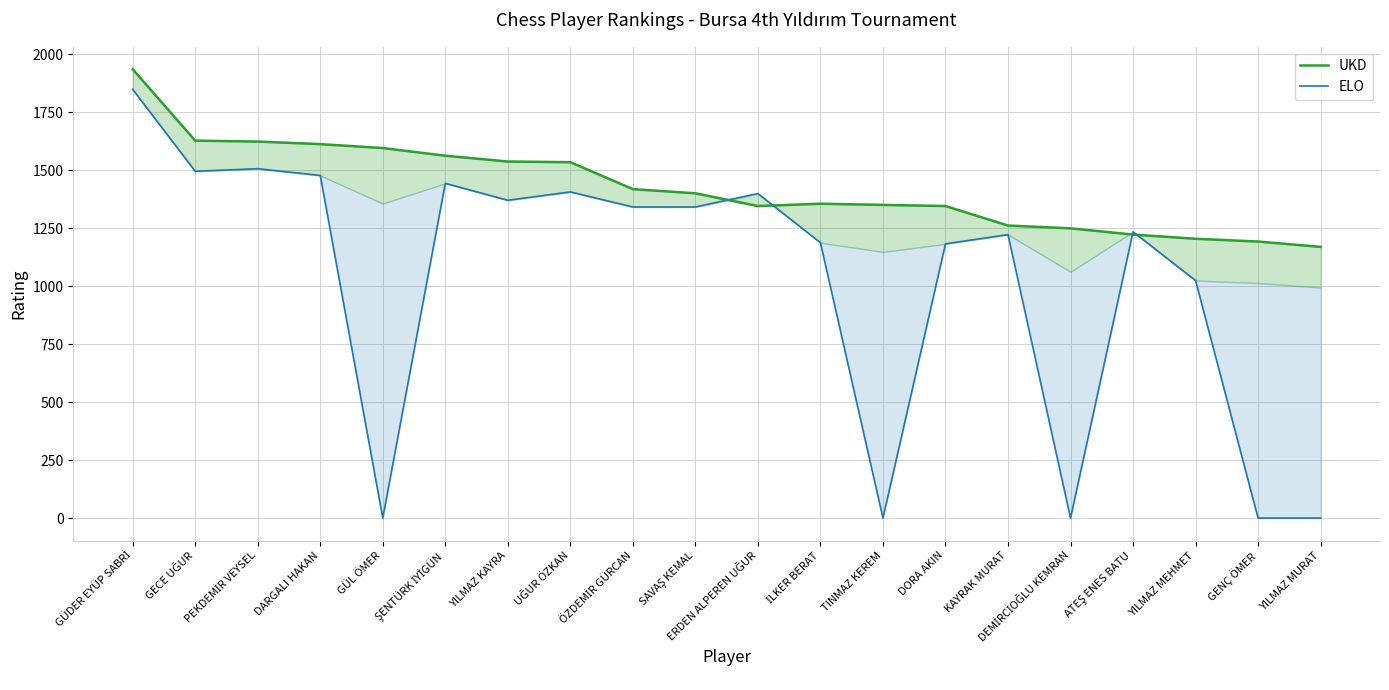

List the series in order of their overall mean, highest first.

UKD, ELO